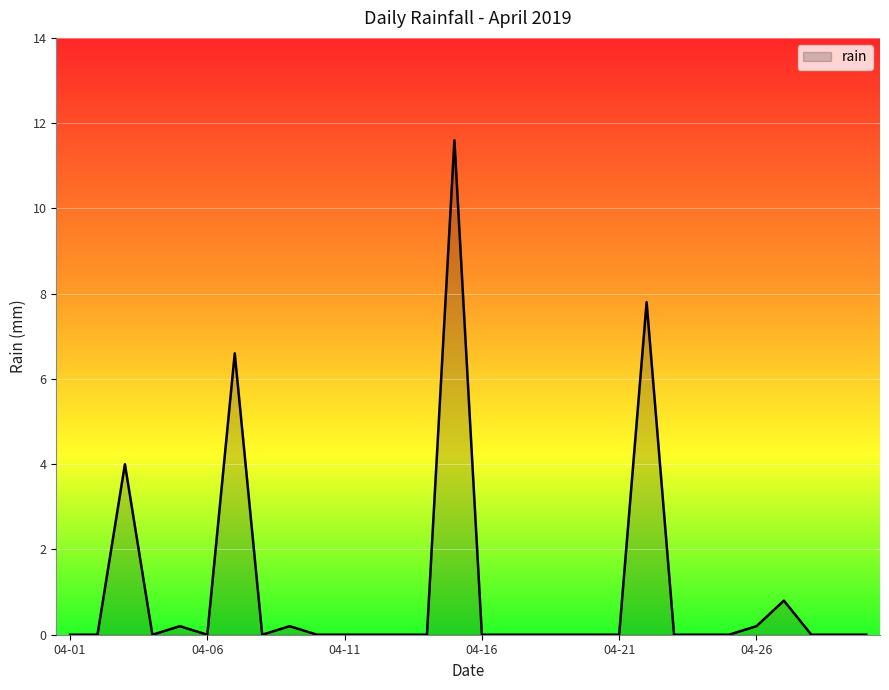

What is the difference between the maximum and minimum values?

11.6